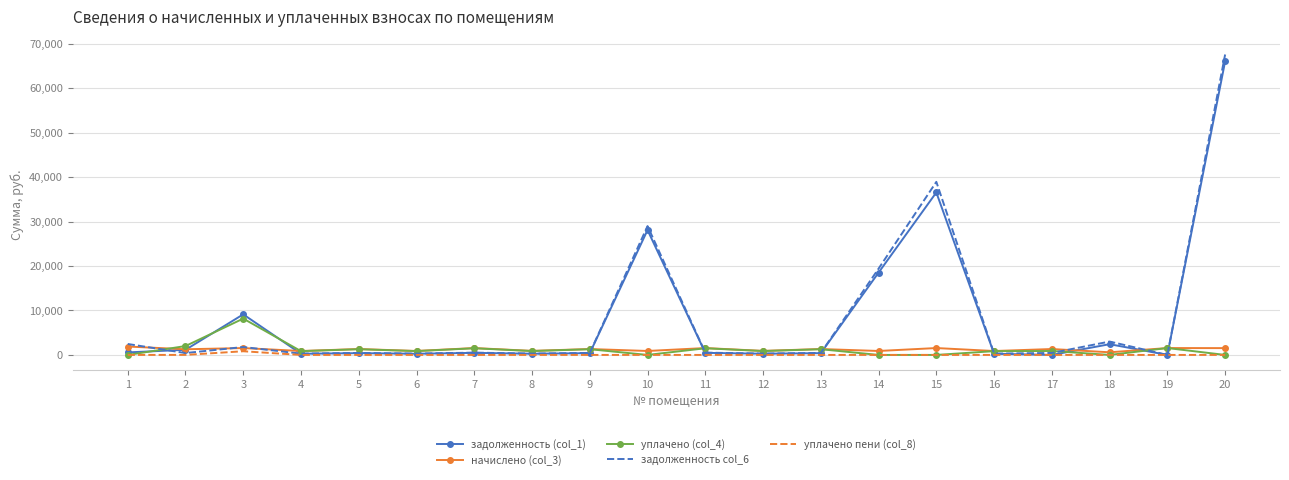

What is the sum of the начислено (col_3) values at 1 and 20?

3426.5